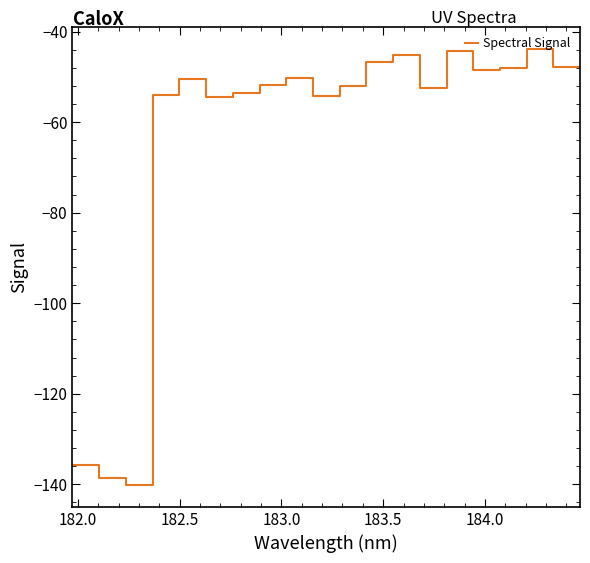

What is the difference between the maximum and minimum values?

96.3